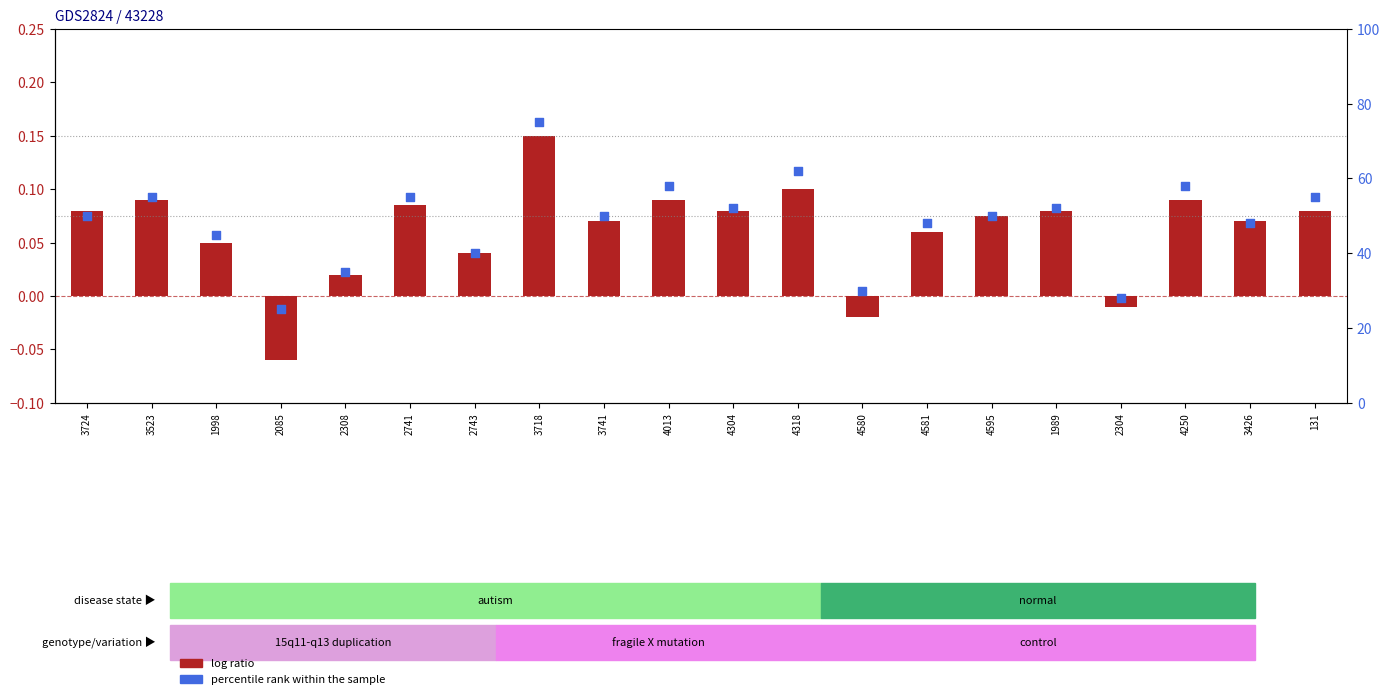

What is the total value across all series at 2085?

24.9